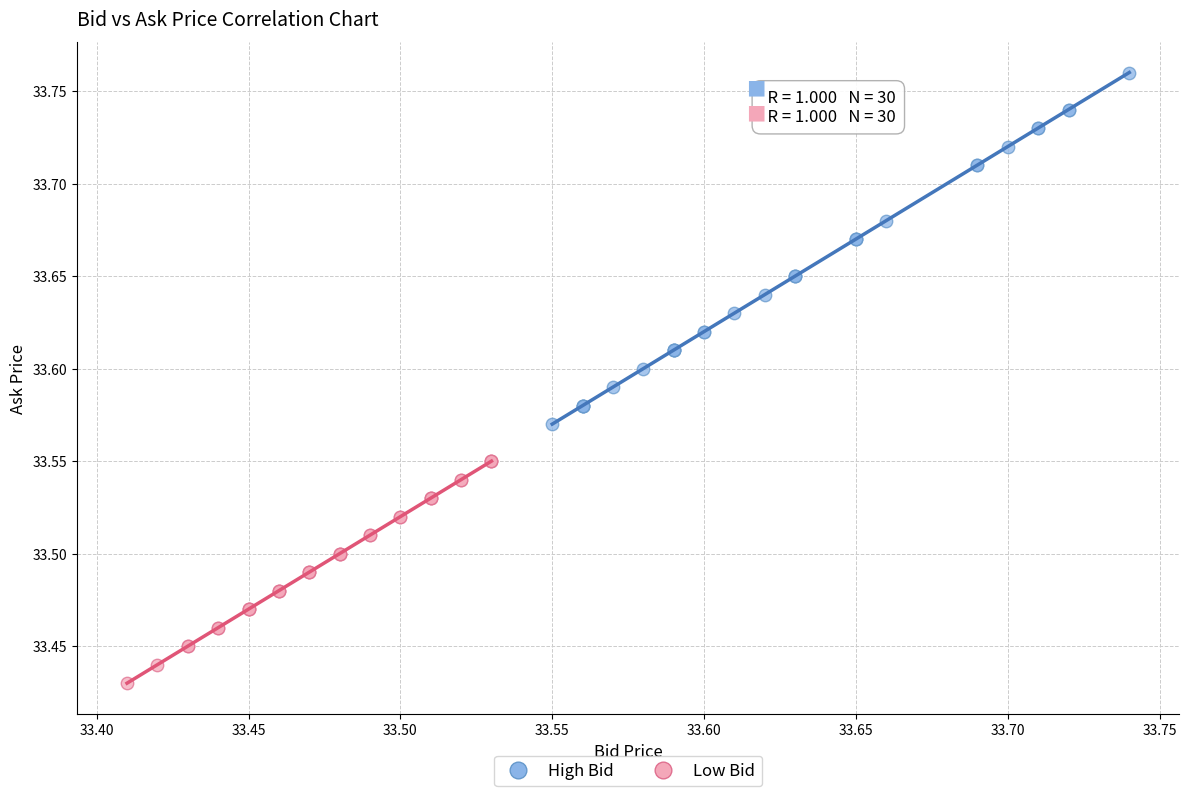

Which series contains the lowest Y value?

Low Bid